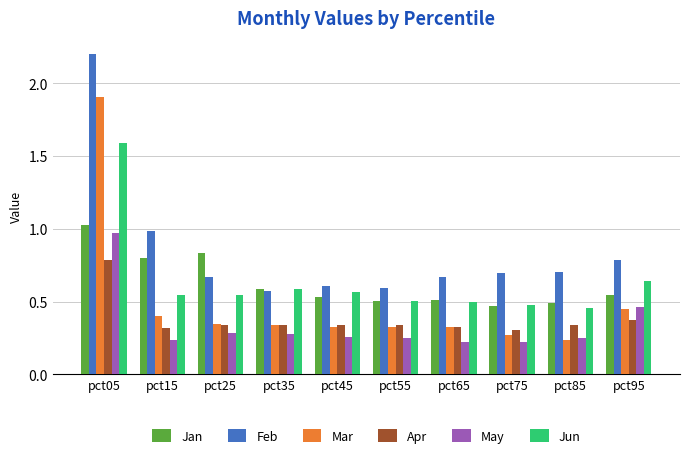

What is the sum of all Feb values?

8.5